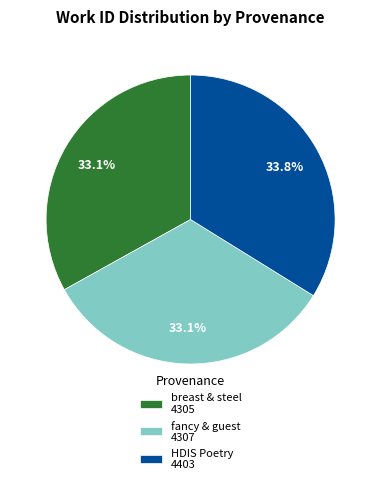

Which slice is the largest?

HDIS Poetry 4403